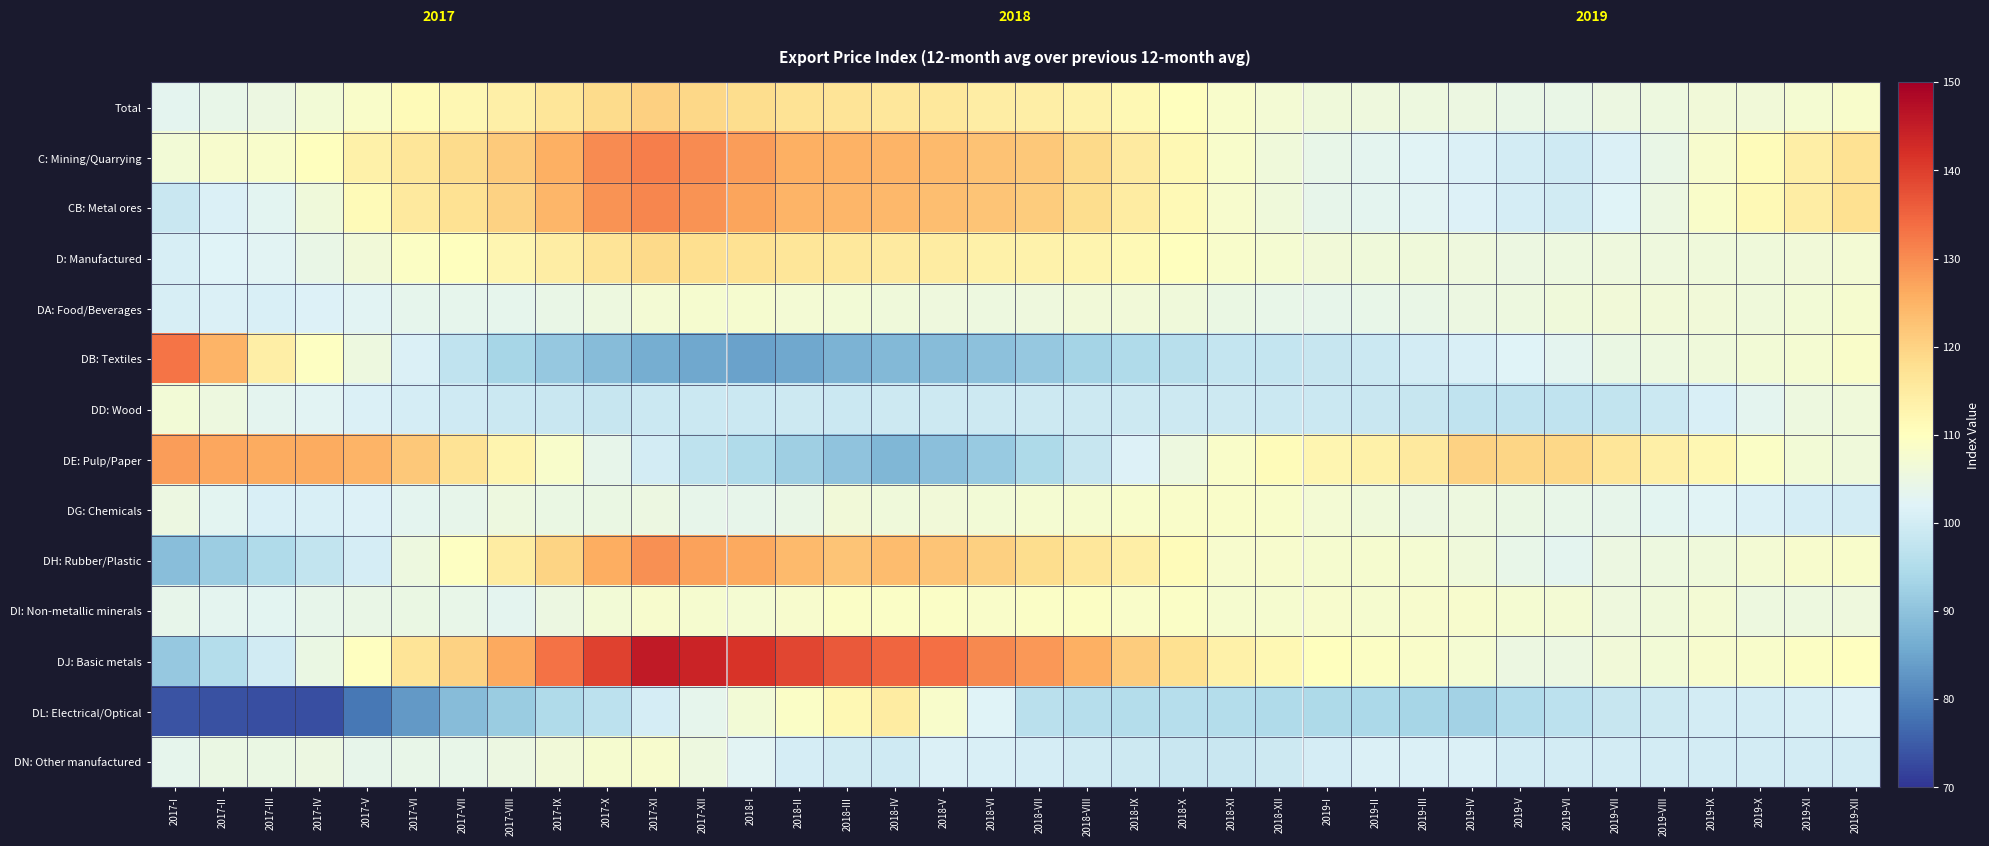

What is the total value across all series at 2017-XII?

1577.7